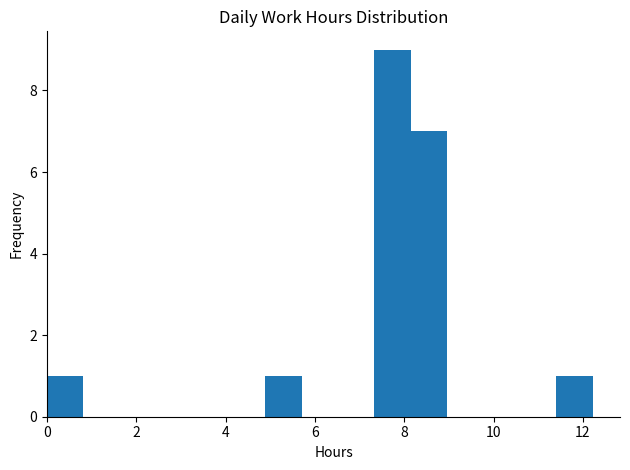

Over which range of the x-axis is the bar tallest?

7.4 to 8.2